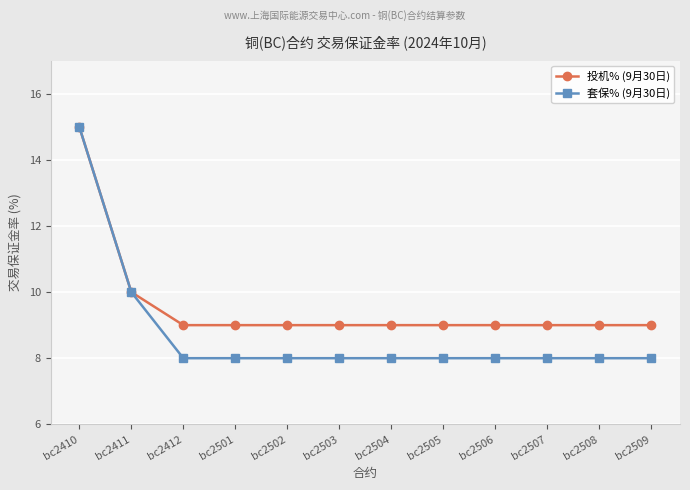

Is the value of 投机% (9月30日) at bc2410 greater than the value of 套保% (9月30日) at bc2411?

Yes